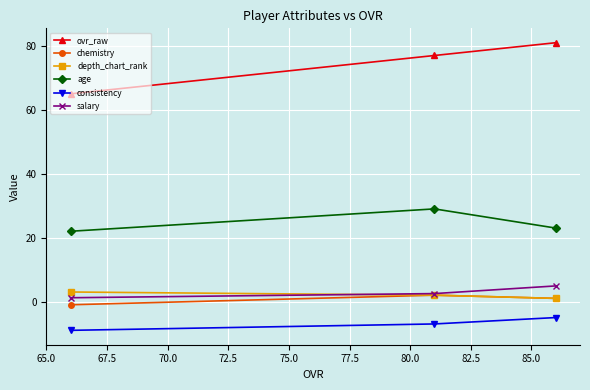

What is the value of the consistency point at the 3rd from the left?

-5.0